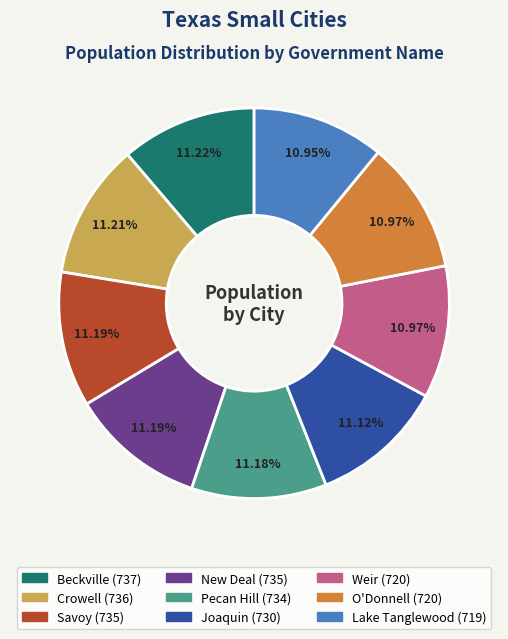

What percentage is the New Deal slice, to the nearest percent?

11%